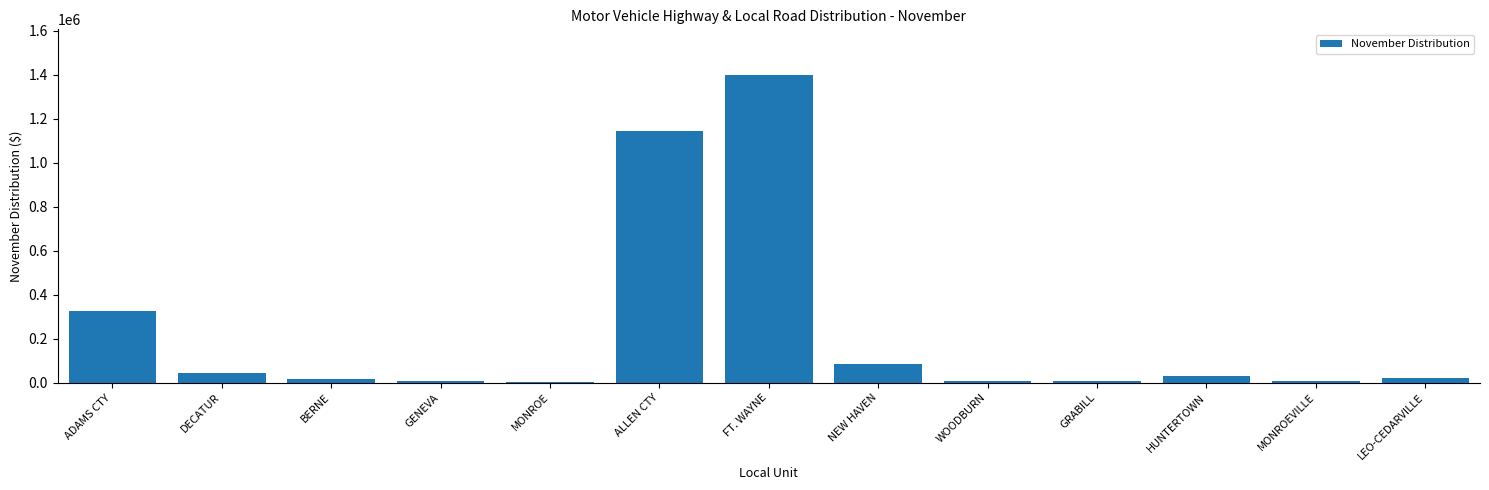

What is the change in value from ALLEN CTY to NEW HAVEN?

-1059085.1